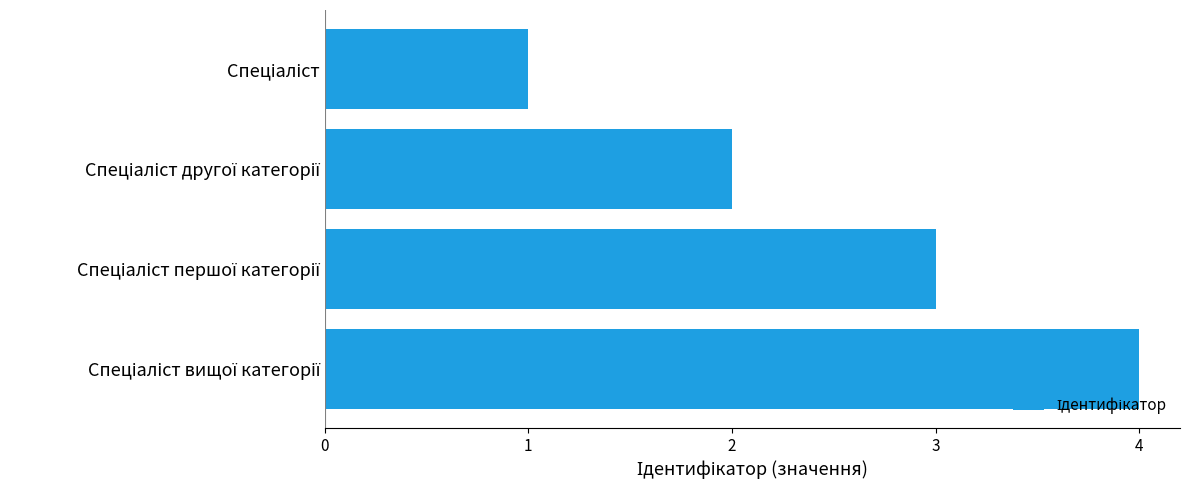

What is the difference between the maximum and minimum values?

3